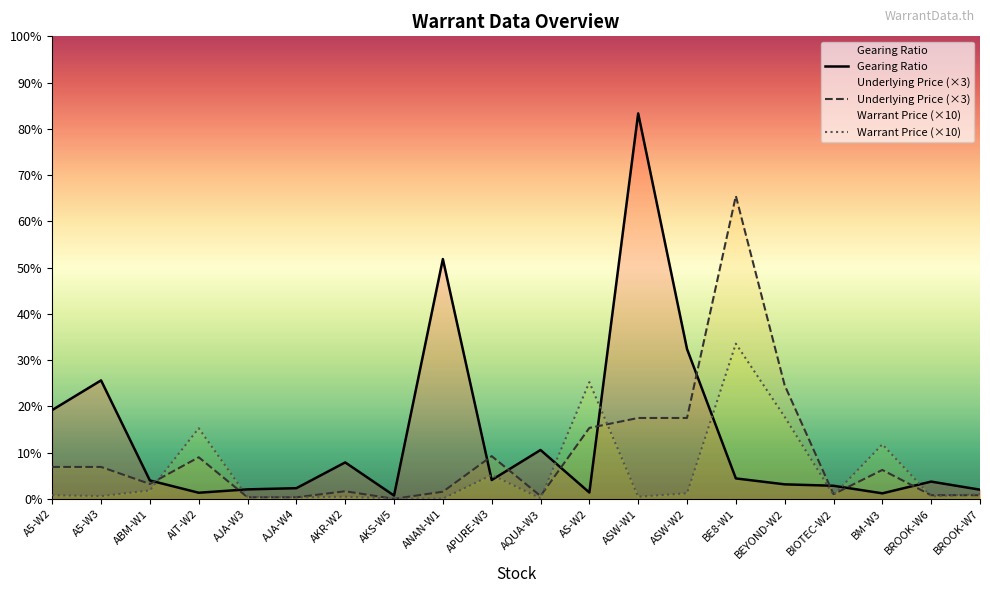

What position from the right is AJA-W3?

16